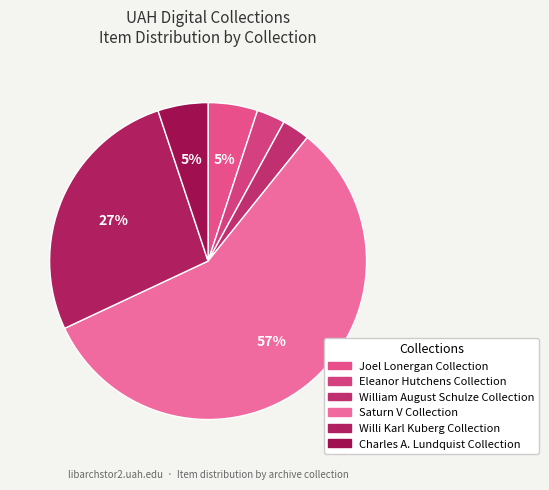

What portion of the pie excludes William August Schulze Collection?

97.2%